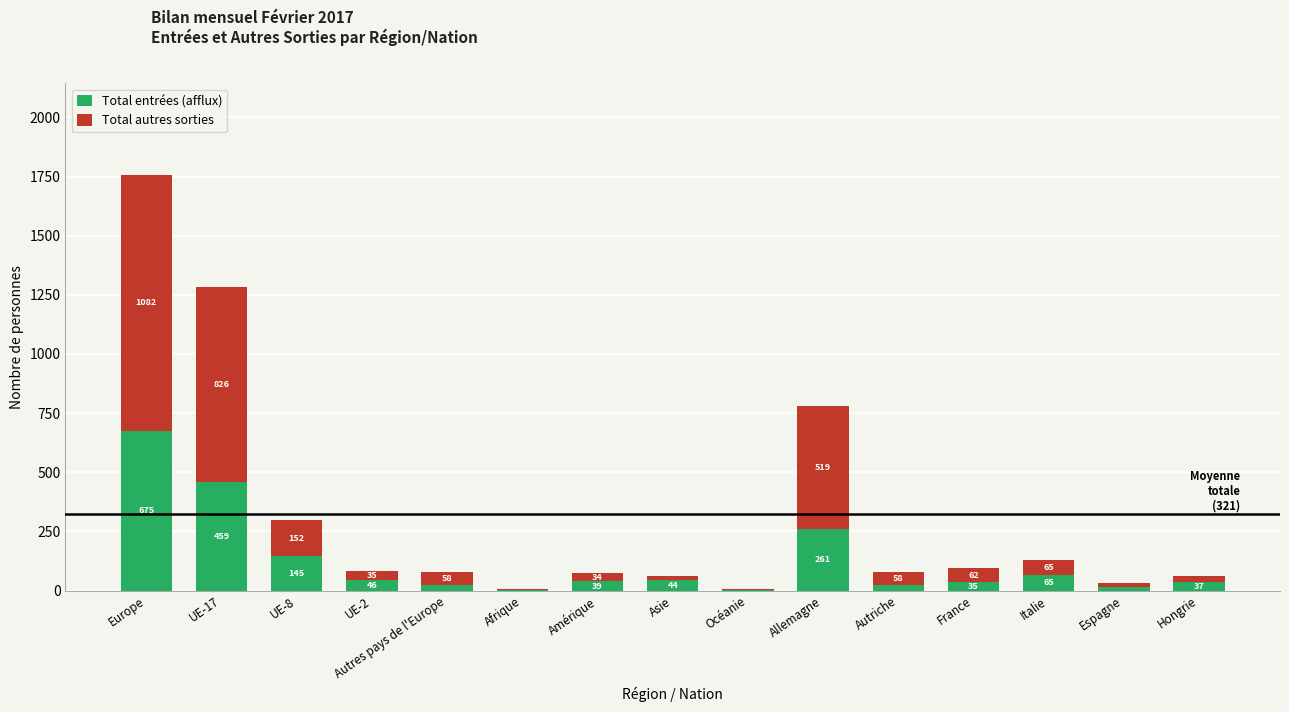

What is the sum of all Total entrées (afflux) values?

1873